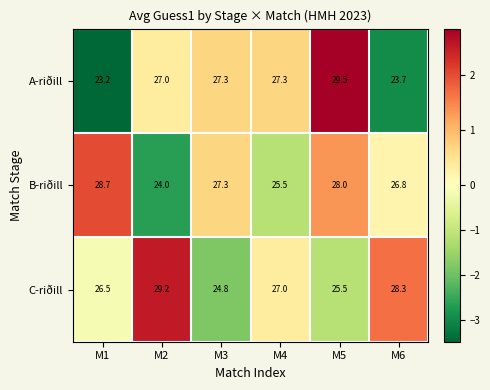

Count the number of data series in this chart.

3